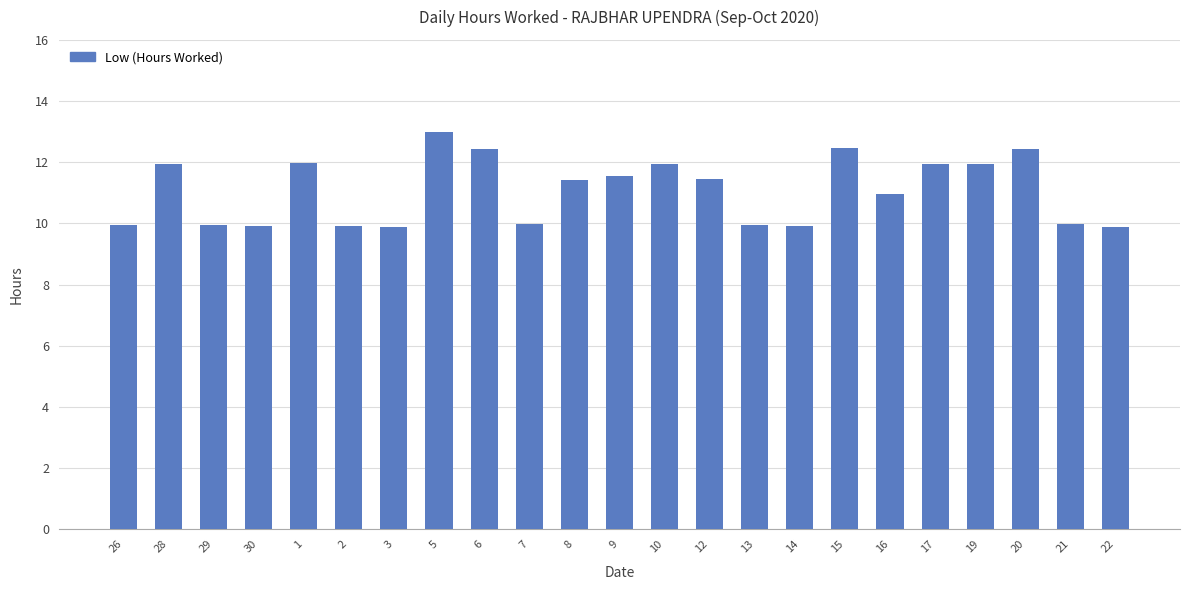

What is the smallest value displayed?

9.9